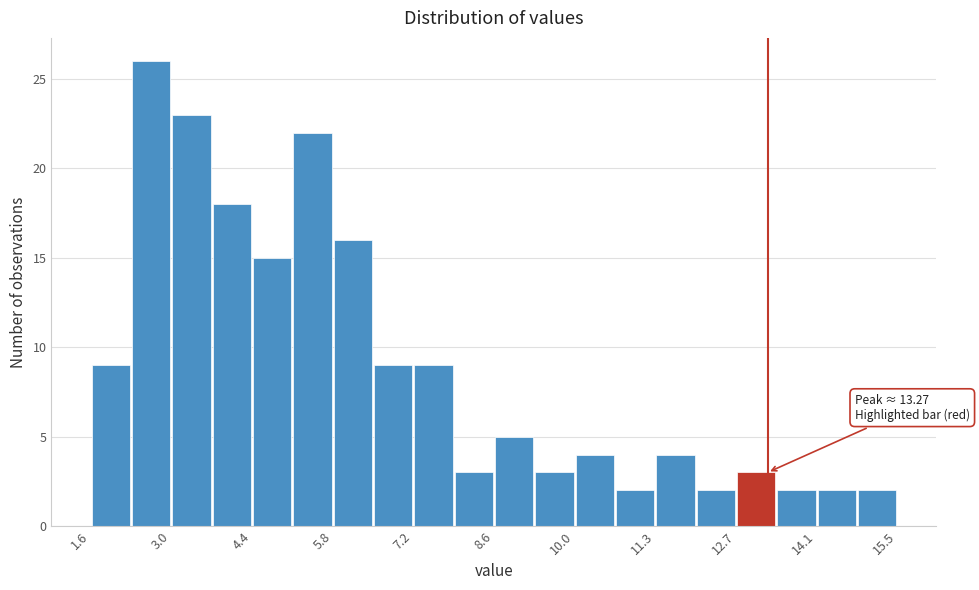

Read against the x-axis, roughly where is the centre of the tallest bar?

2.6